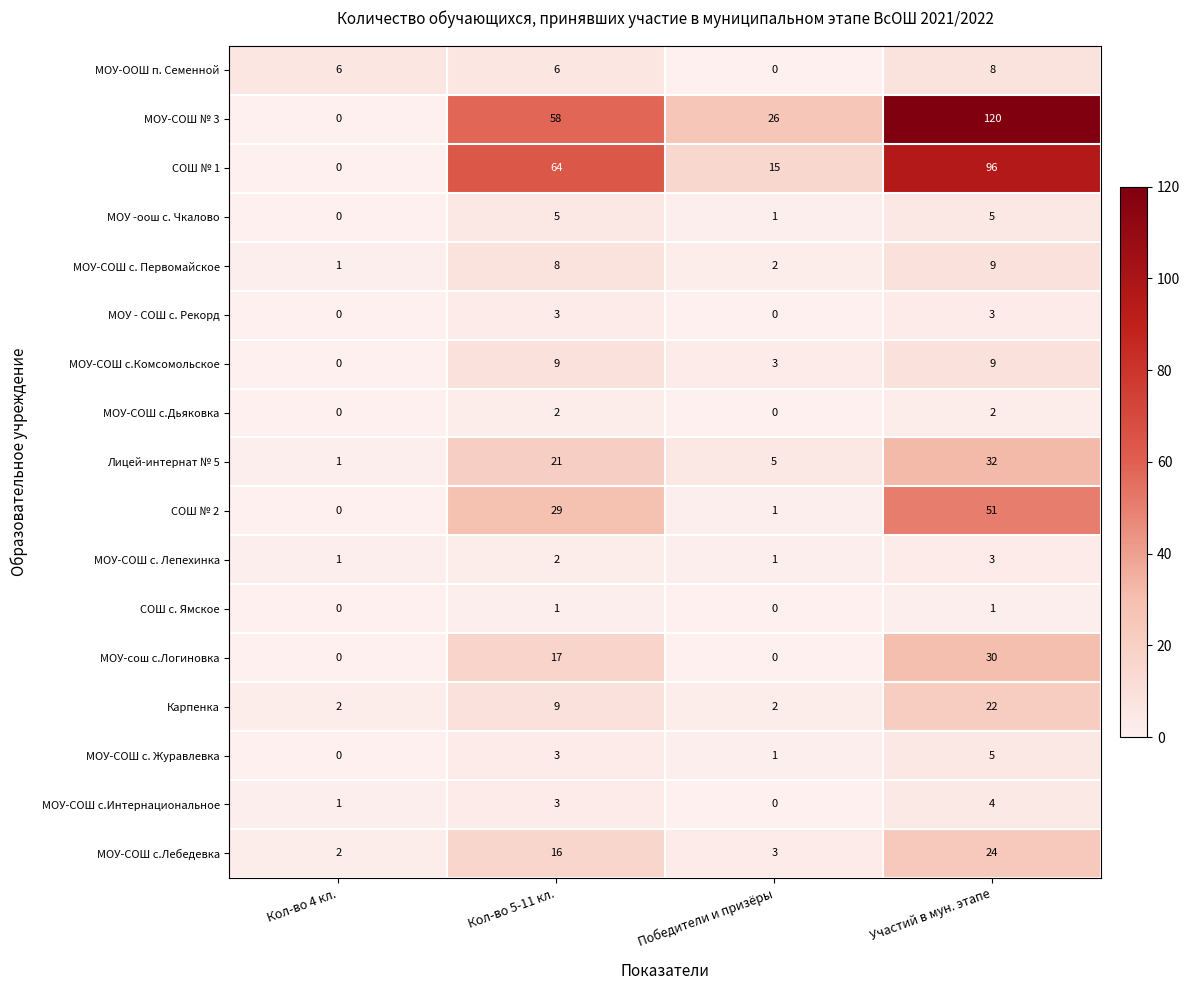

What is the spread (max minus min) of values at Кол-во 5-11 кл.?

63